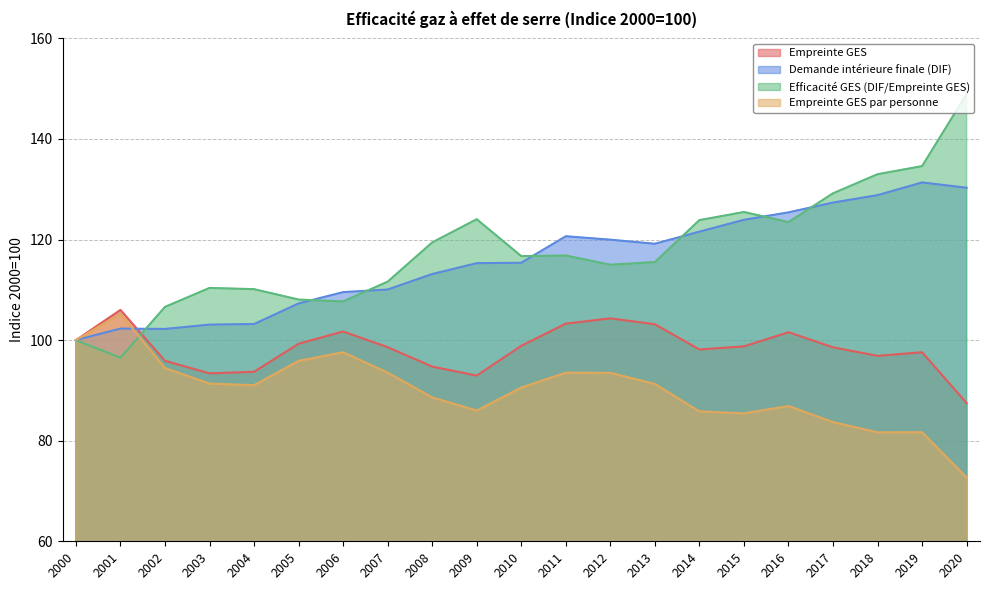

What is the difference between the second highest and second lowest values in the Demande intérieure finale (DIF) series?

28.1